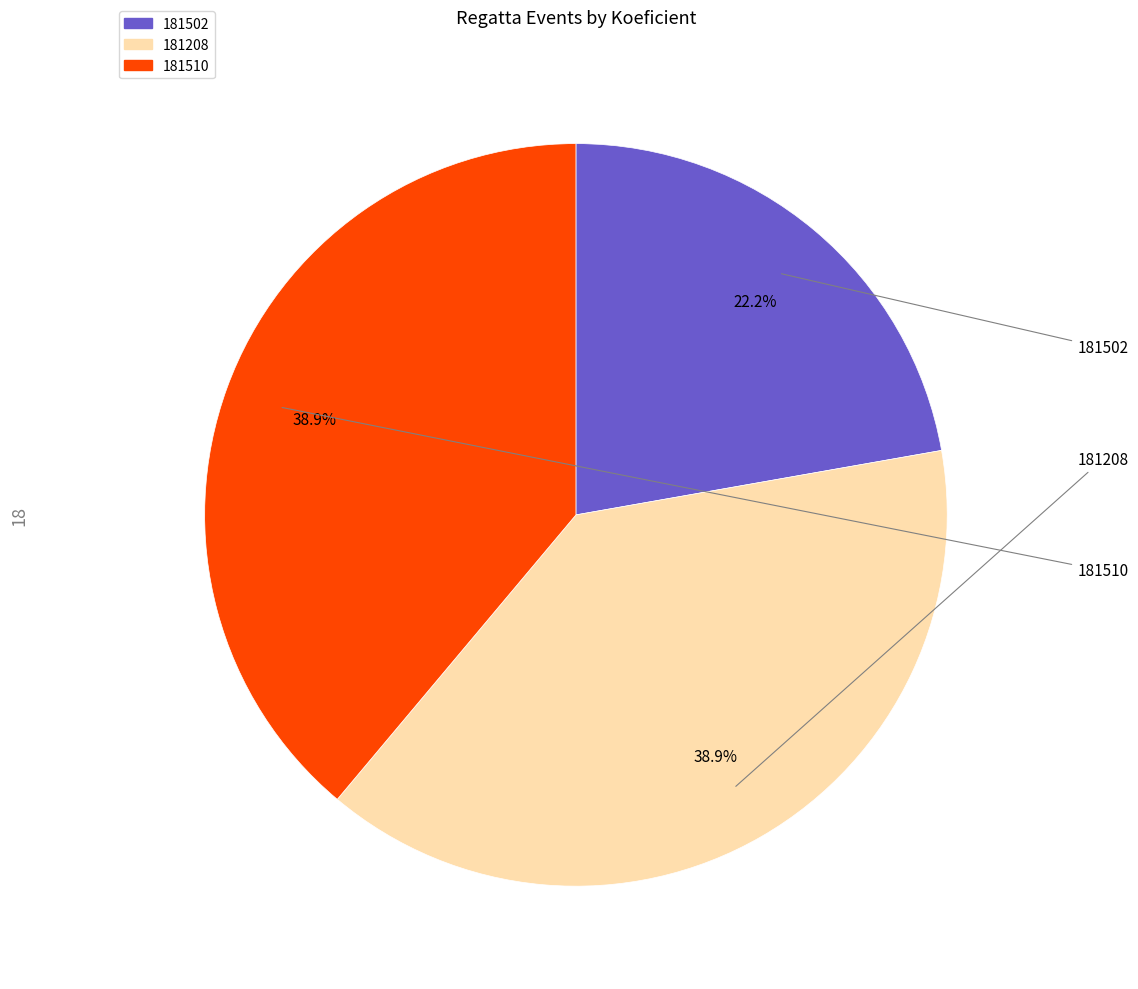

Which slice is the smallest?

181502